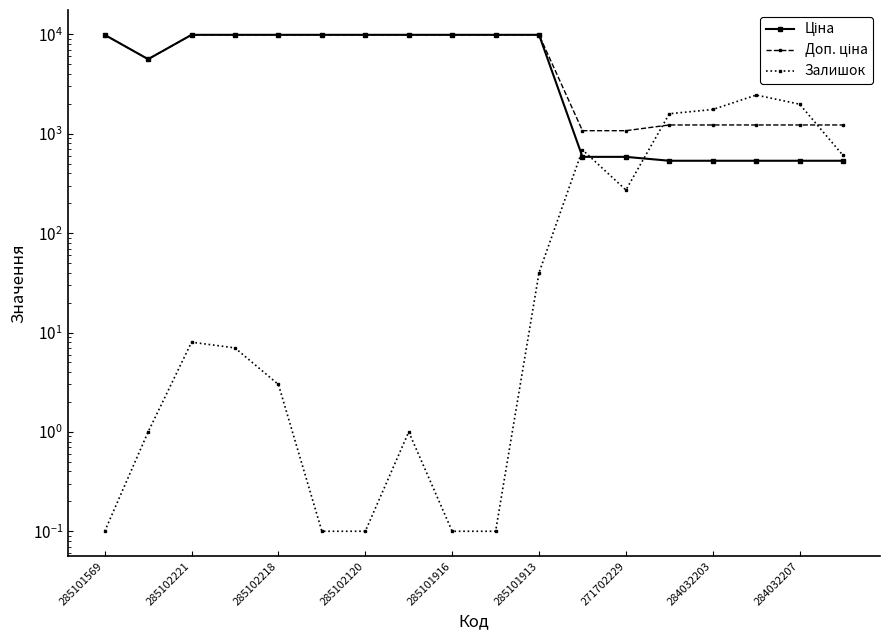

The value of Доп. ціна at 13 is 676.3. True or false?

False